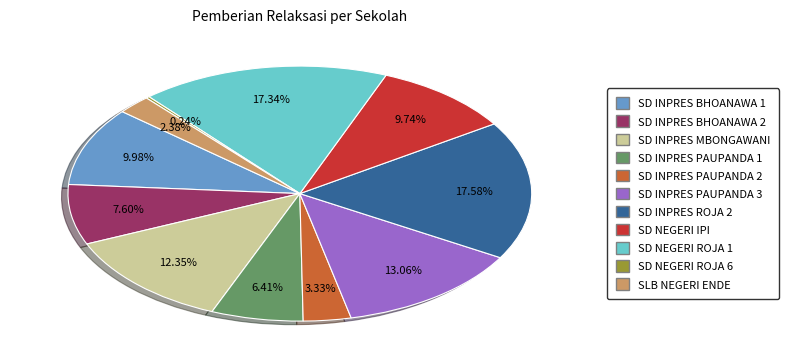

Is there any slice that represents more than half of the pie?

No